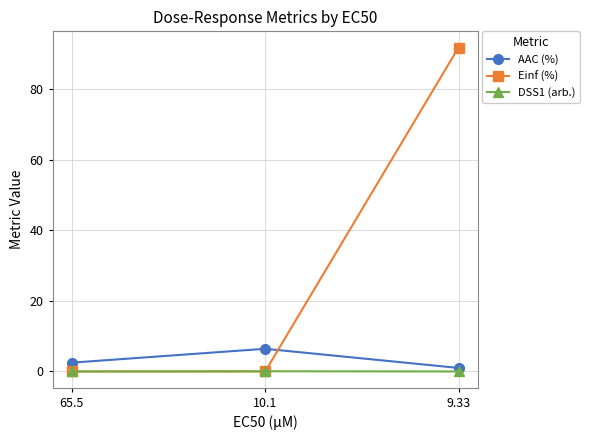

What is the minimum value for AAC (%)?

1.0